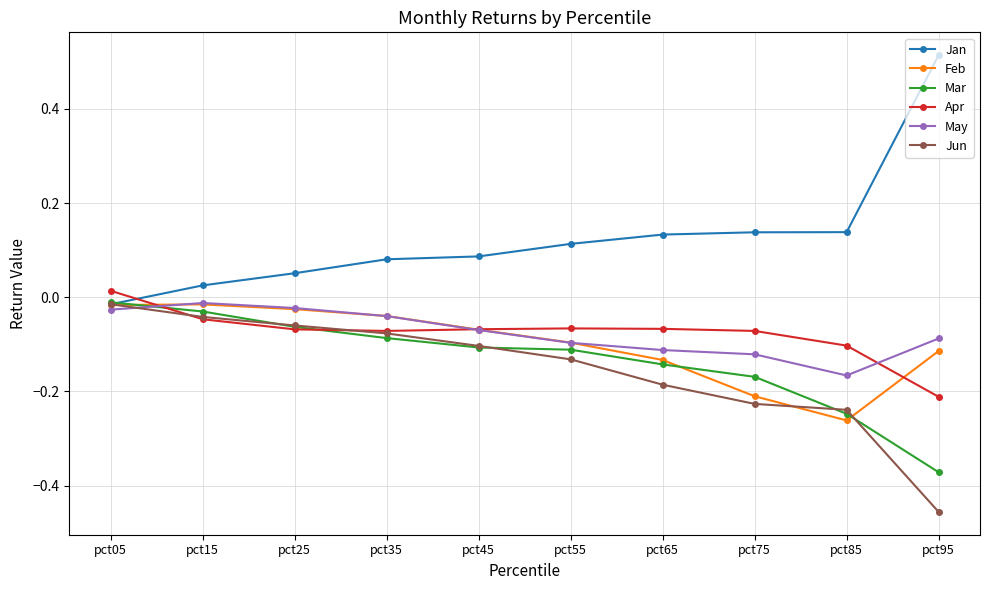

Which category has the highest value in the Jan series?

pct95